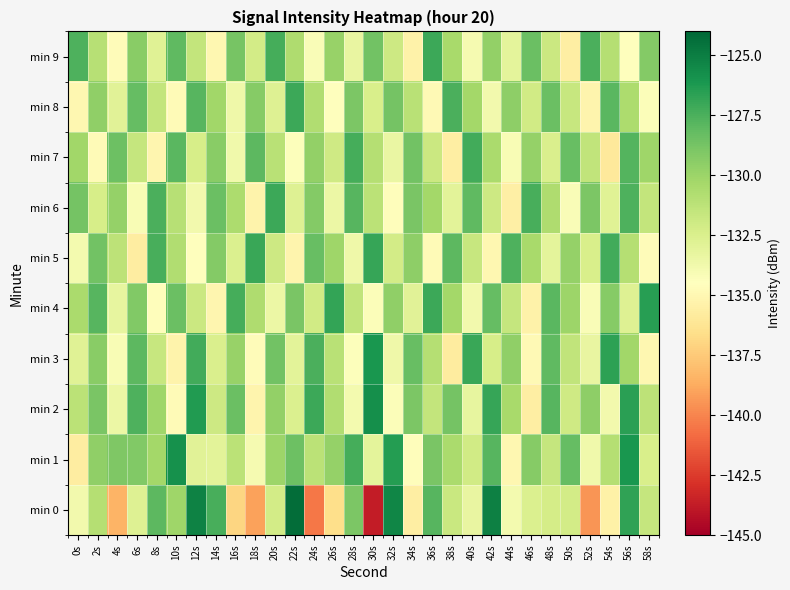

Which series has the widest spread of values?

min 0